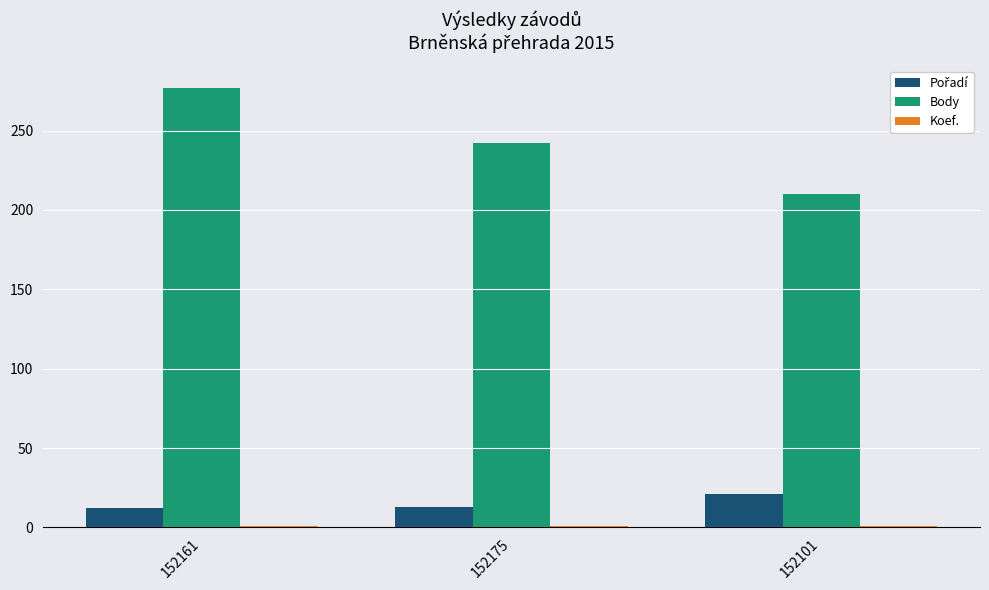

At which label does Body reach its minimum?

152101